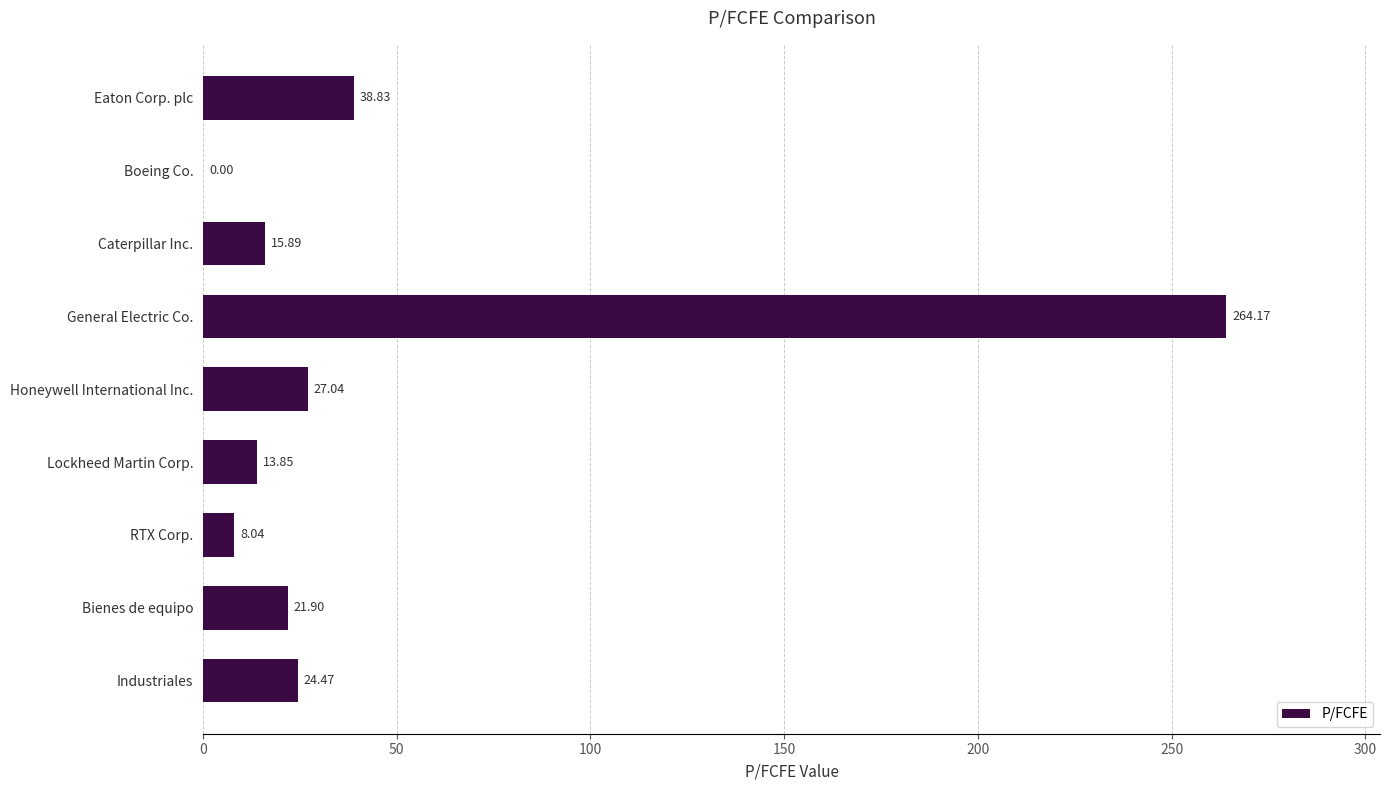

What is the change in value from Bienes de equipo to Industriales?

+2.6